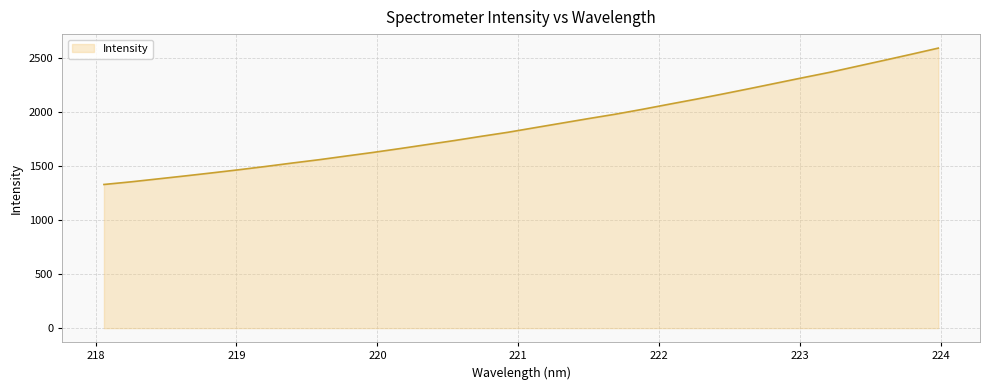

What is the minimum value shown in the chart?

1331.2